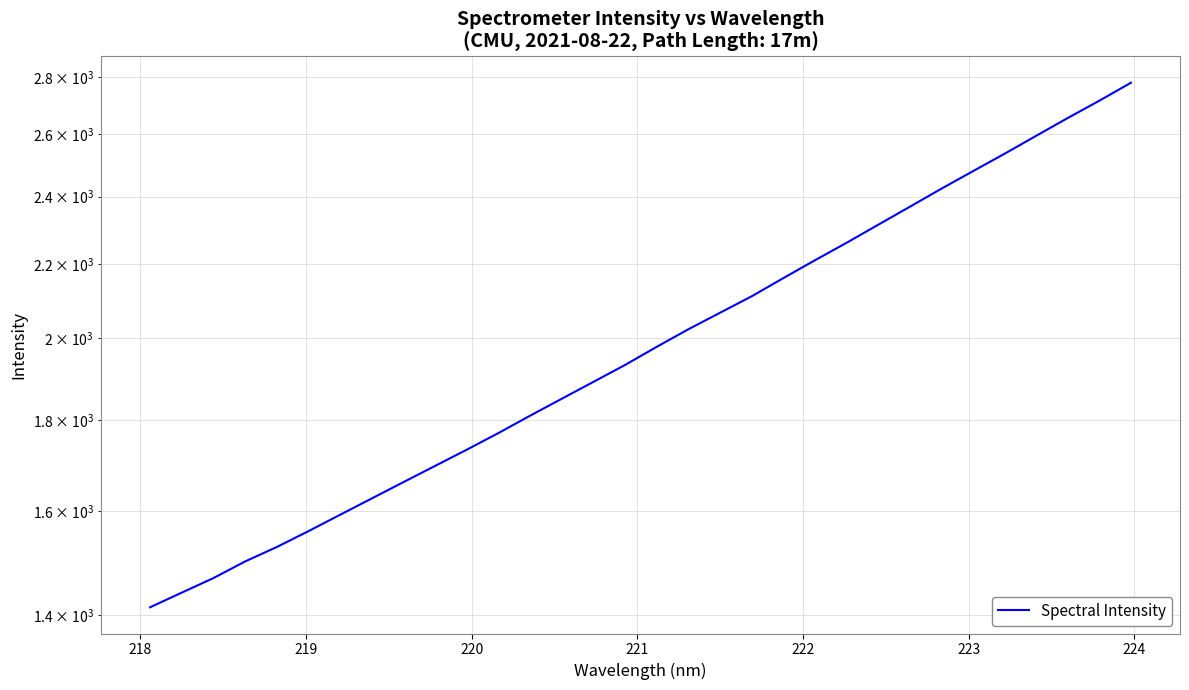

The chart shows a value of 2320.3 at 223. True or false?

False